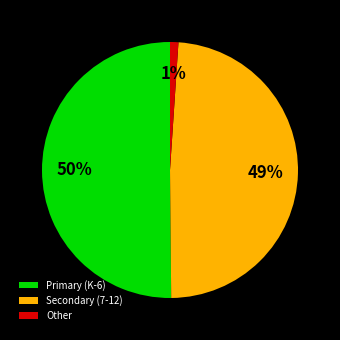

How many segments does this pie chart have?

3